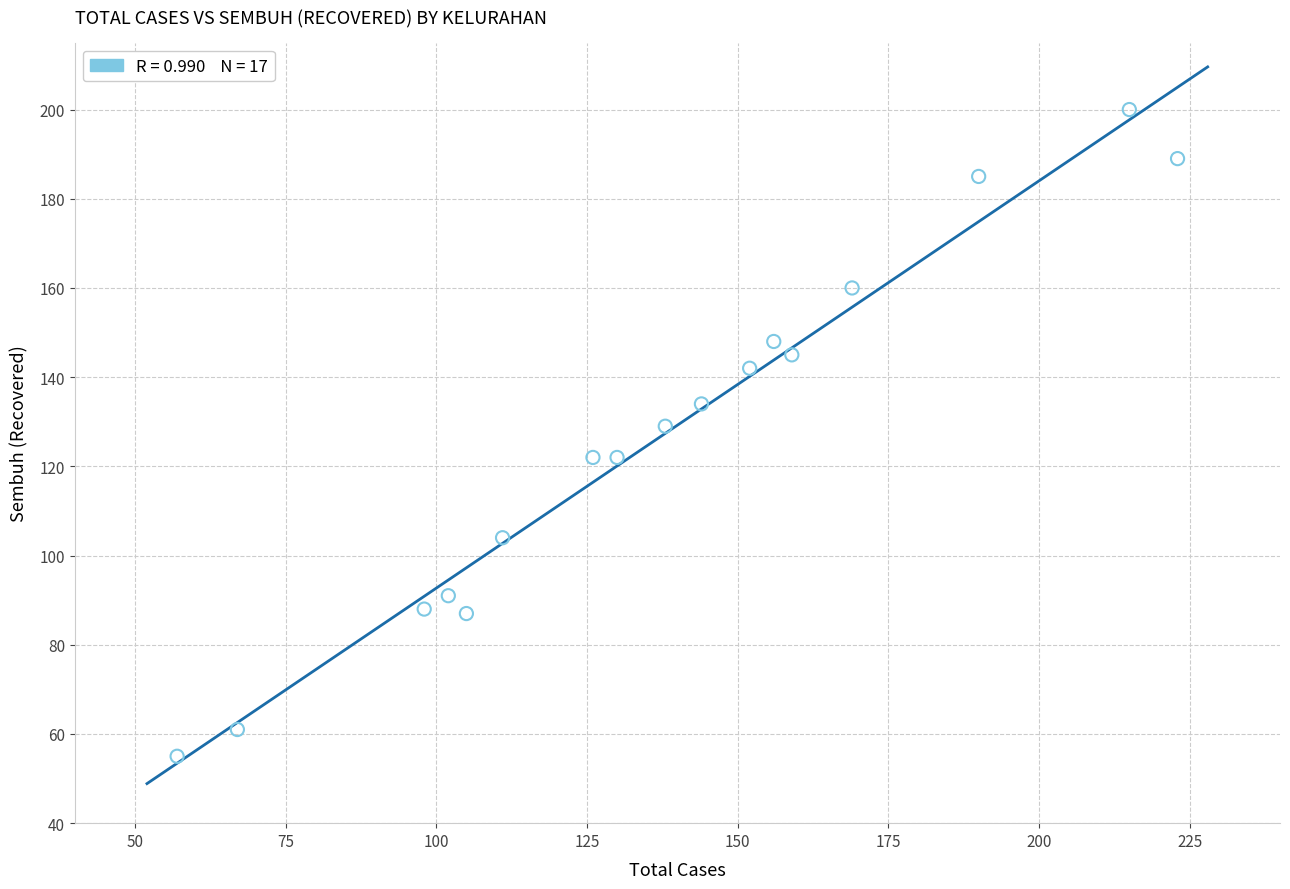

What Y value in the scatter plot is closest to 127?

129